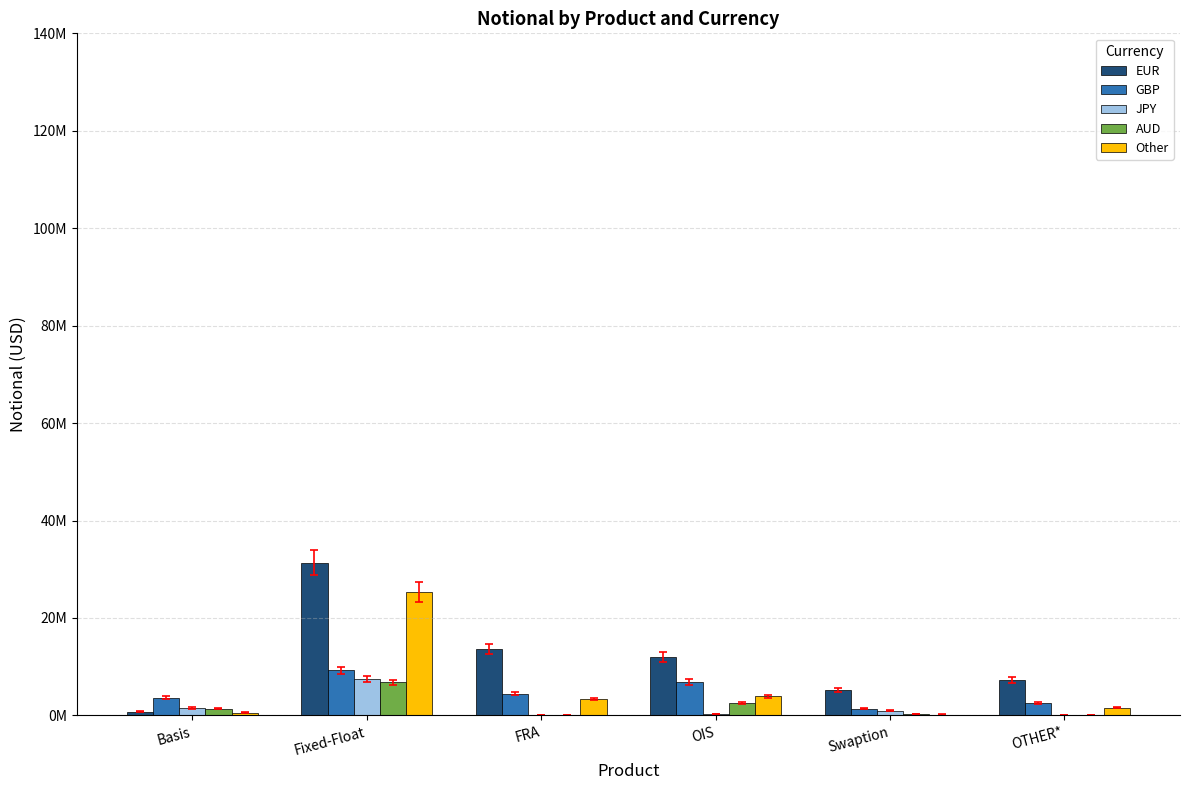

What are all the series names shown in the legend?

EUR, GBP, JPY, AUD, Other